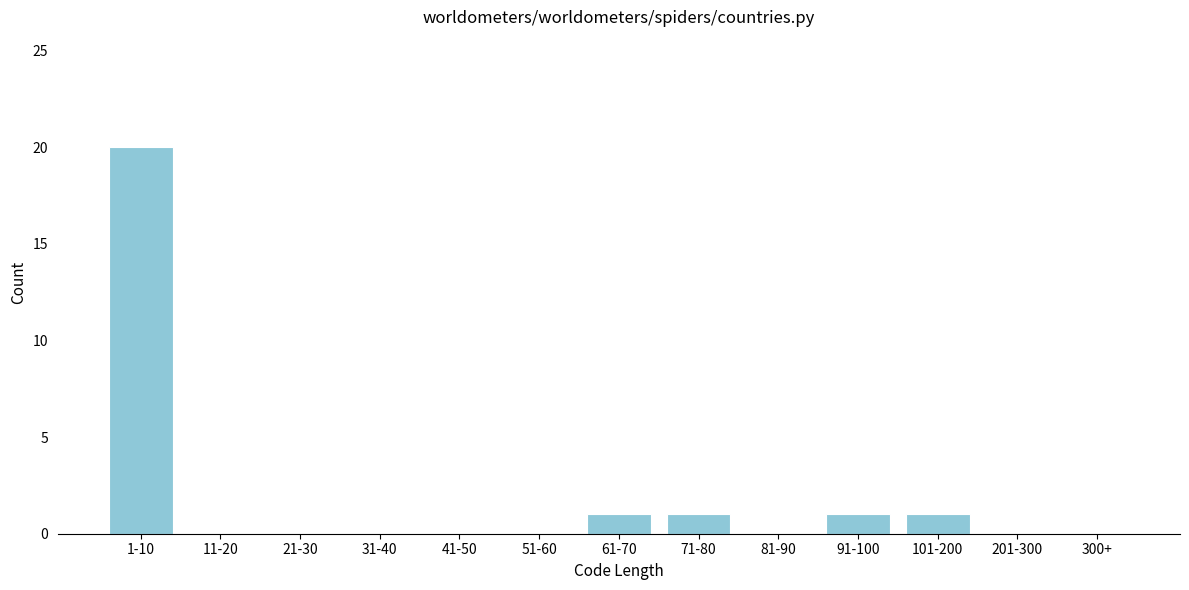

Reading left to right, what are all the values shown in this chart?

1-10=20	11-20=0	21-30=0	31-40=0	41-50=0	51-60=0	61-70=1	71-80=1	81-90=0	91-100=1	101-200=1	201-300=0	300+=0